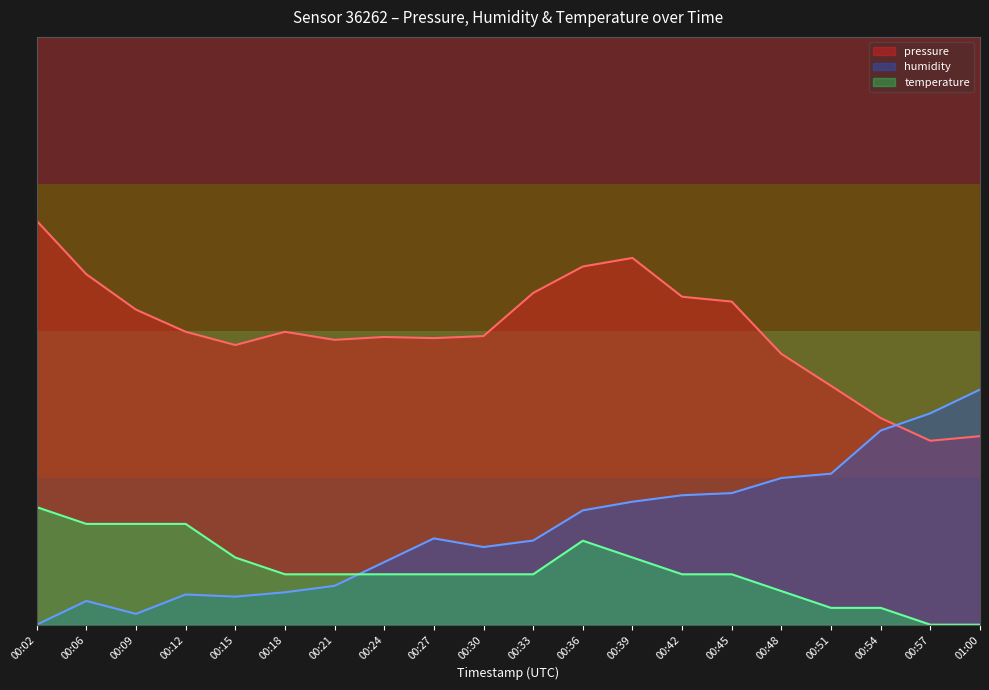

What is the minimum value for humidity?

97545.4